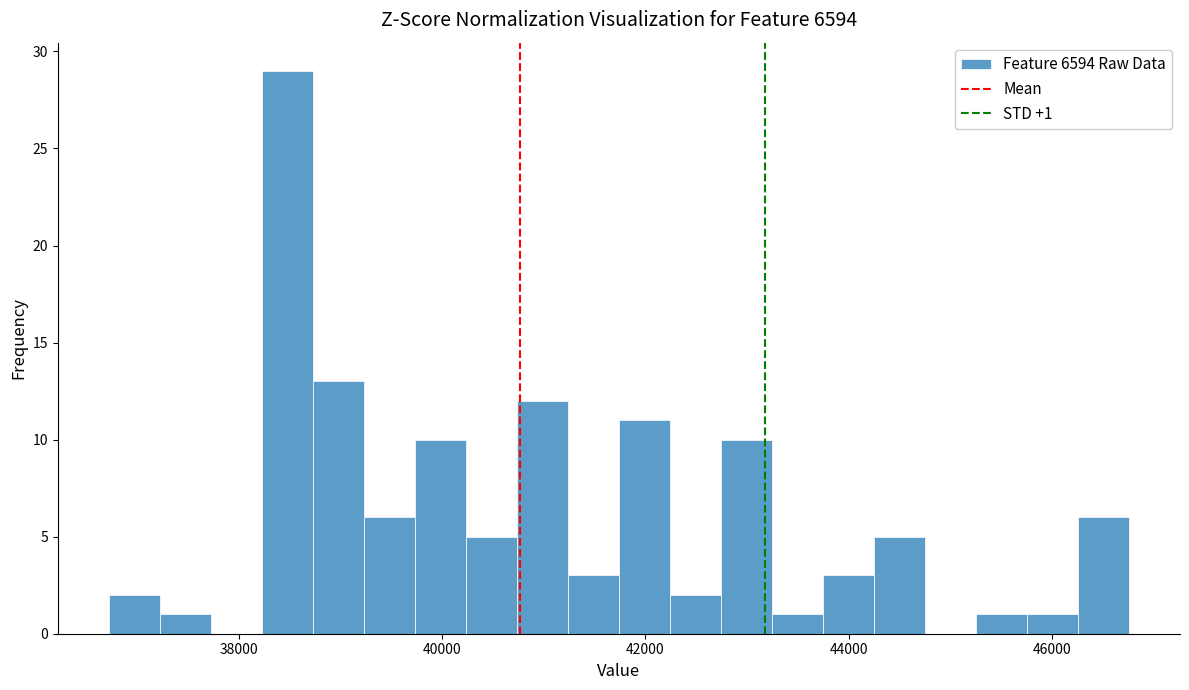

Around what value on the x-axis is the tallest bar? Give the approximate position of its centre, as read against the axis.

38400